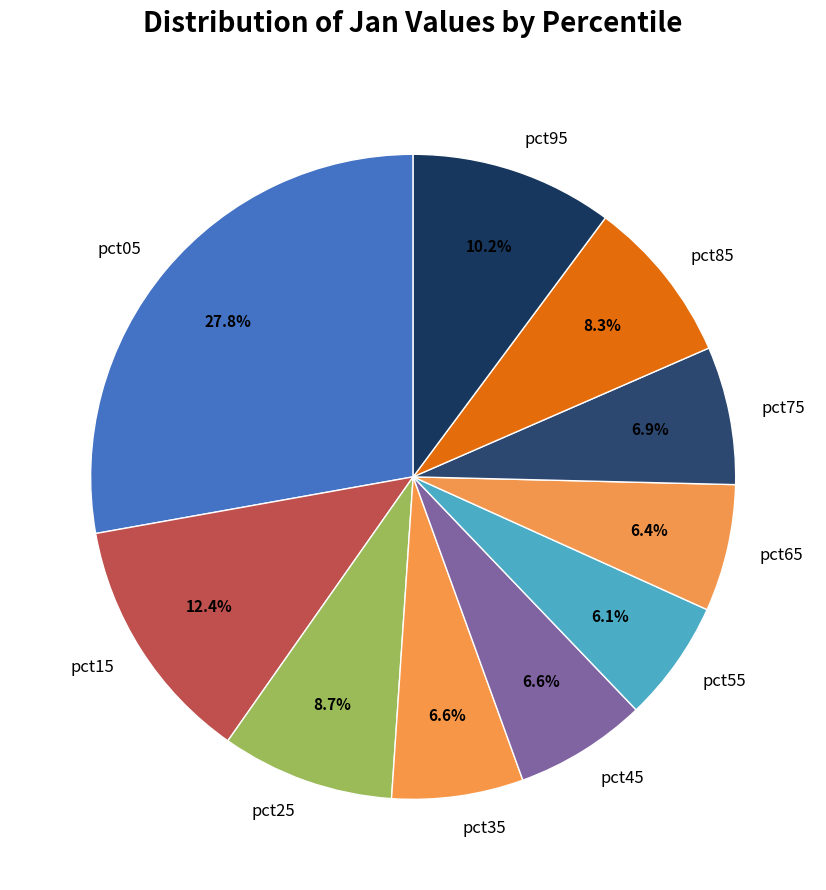

What is the largest slice in the pie chart?

pct05